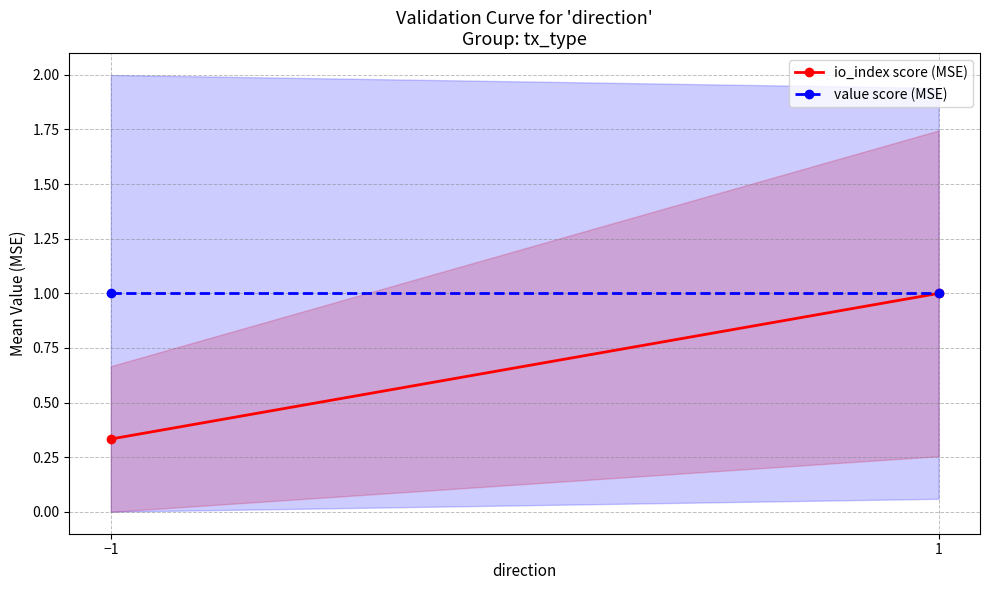

At which label does value score (MSE) reach its minimum?

−1